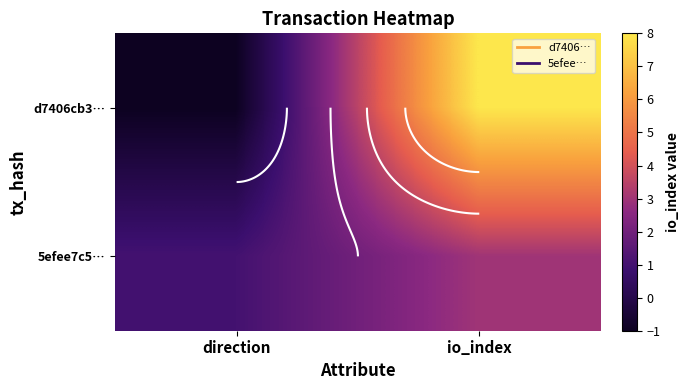

True or false: 5efee7c5… has a value of 3 at io_index.

True